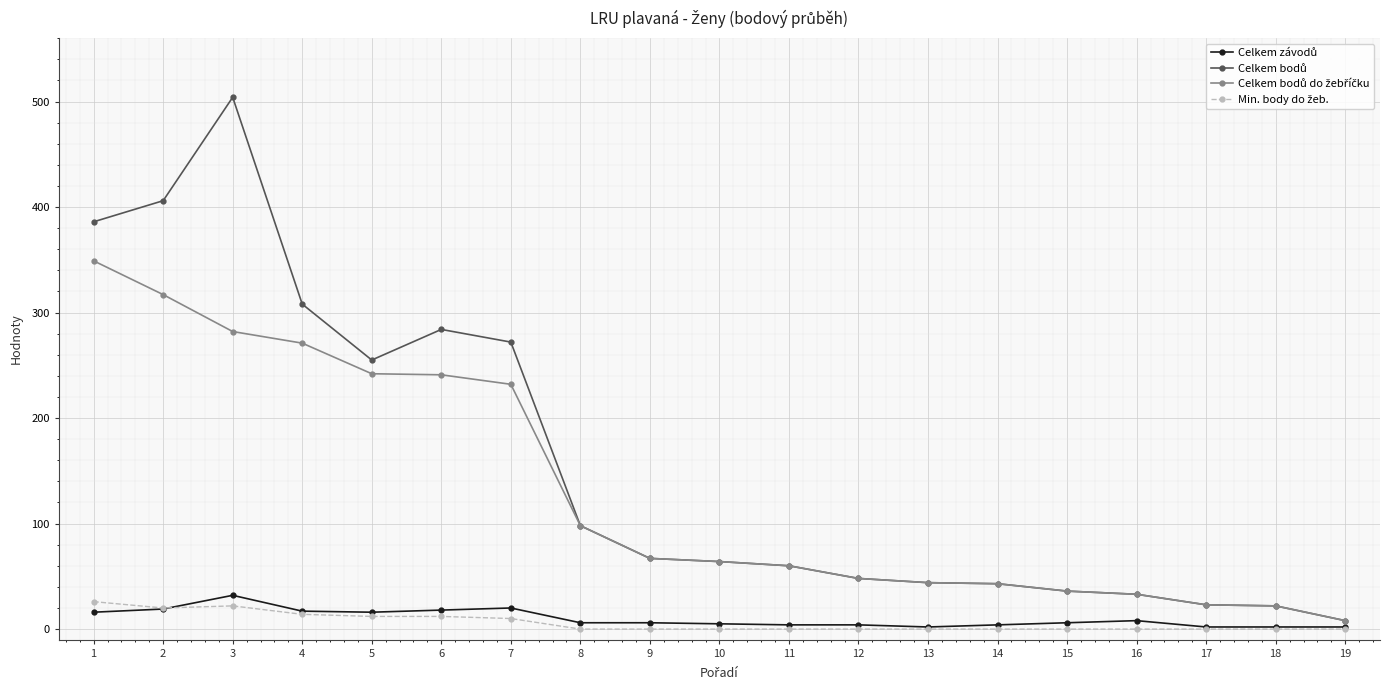

What is the maximum value shown in the chart?

504